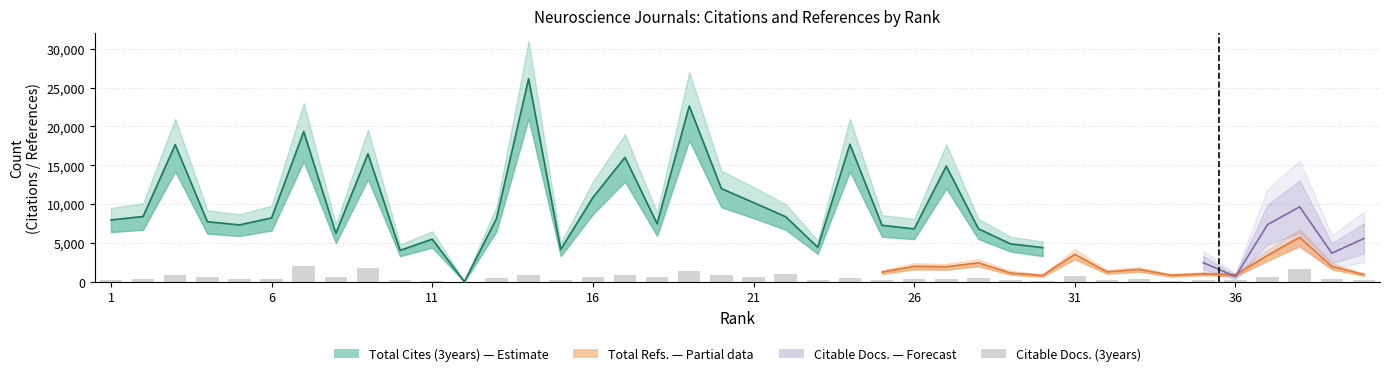

What is the average value of the Citable Docs. (3years) series?

558